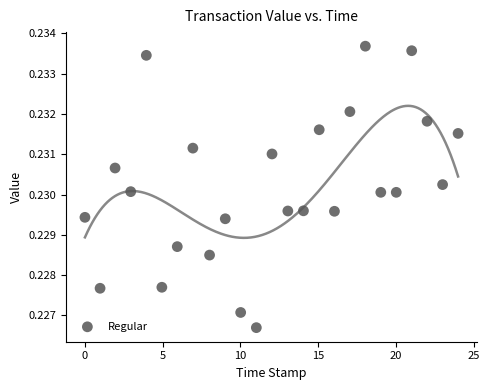

What is the range of X values (max minus min)?

24.0